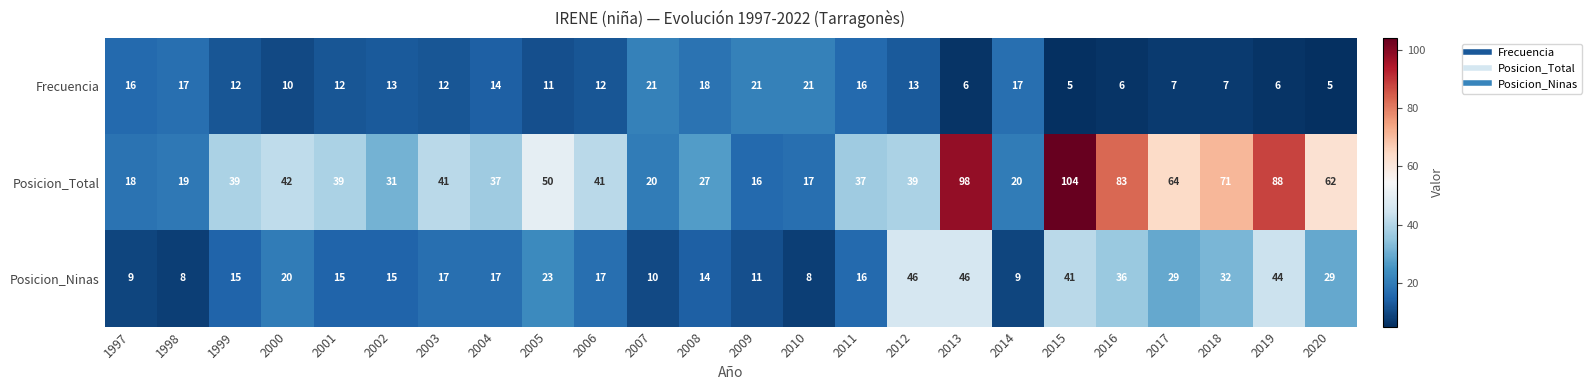

How many distinct data groups are displayed?

3